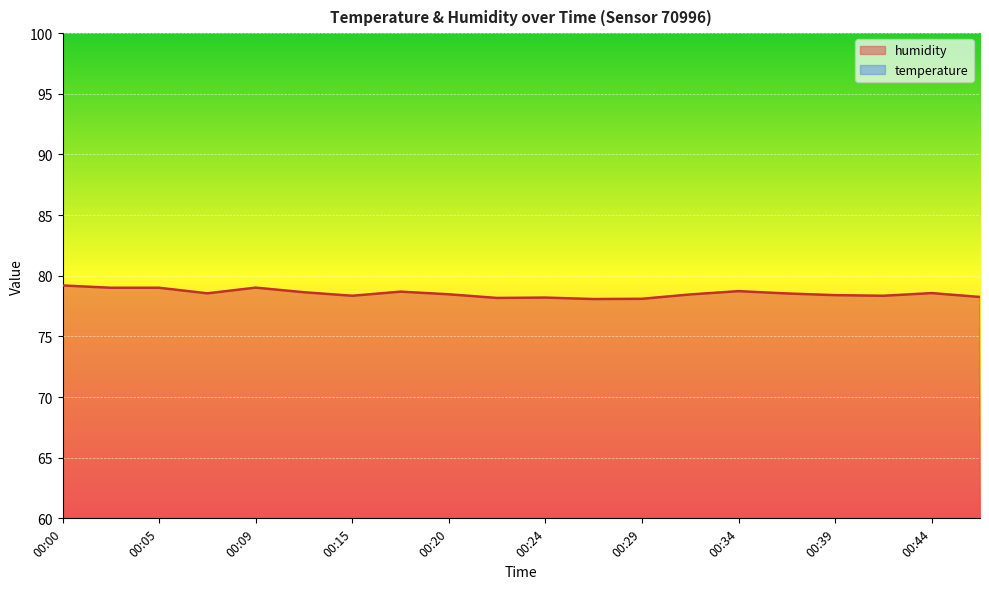

What is the difference between the maximum and minimum values in the temperature series?

0.5